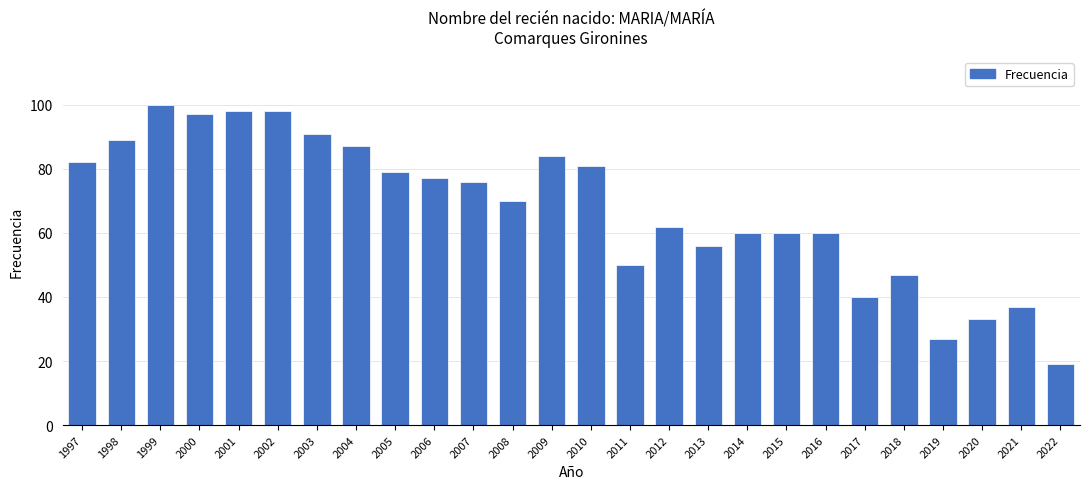

Reading right to left, transcribe all the data shown in this chart.

19	37	33	27	47	40	60	60	60	56	62	50	81	84	70	76	77	79	87	91	98	98	97	100	89	82